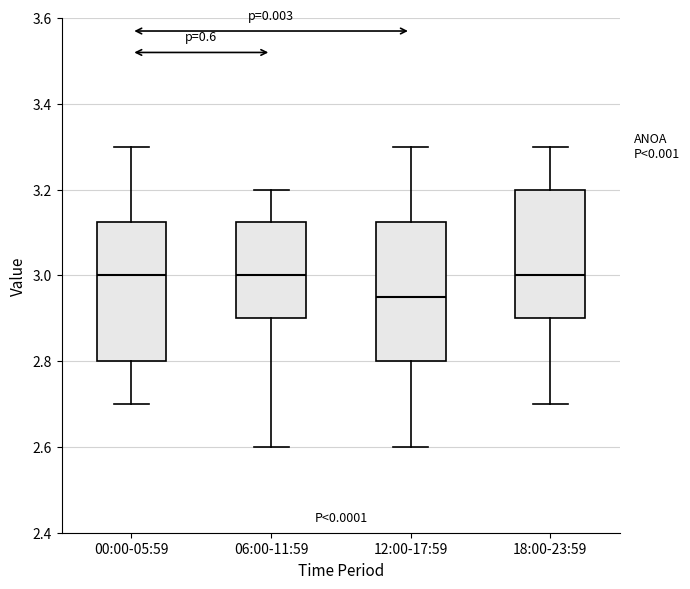

Where does the lower whisker of the box for 18:00-23:59 end on the y-axis? The values are not printed on the chart, so give them approximately, as read against the axis.

2.70